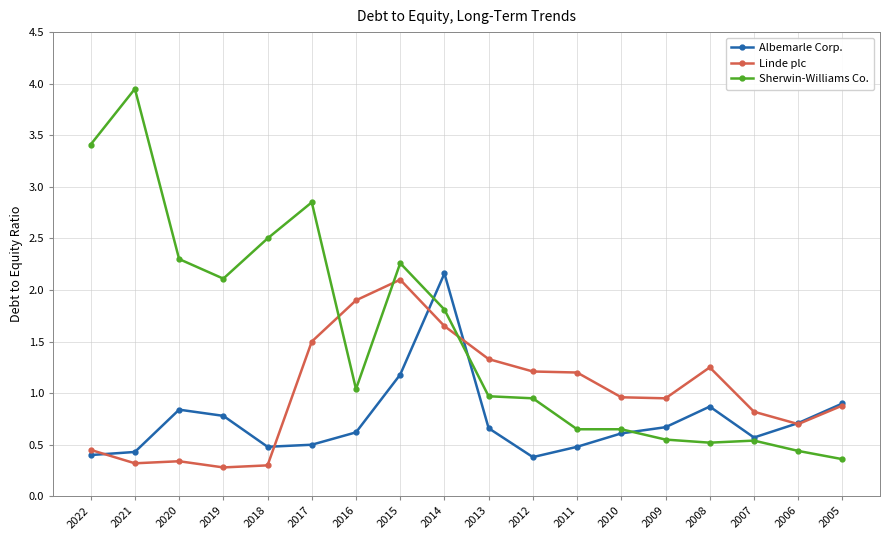

Between which two adjacent categories do Linde plc and Albemarle Corp. first intersect?

2022 and 2021